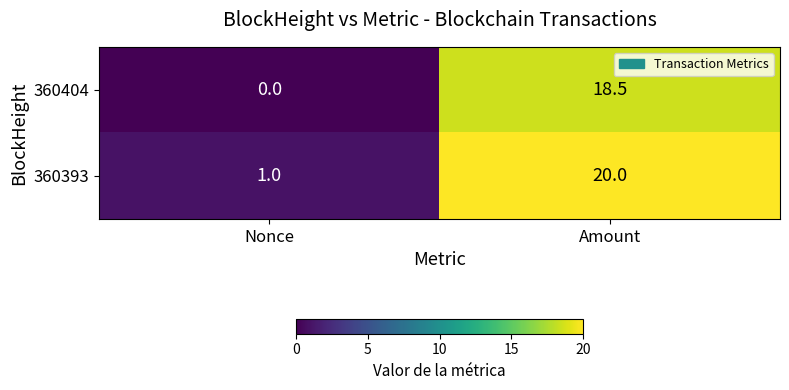

True or false: 360404 has a value of 7.6 at Nonce.

False